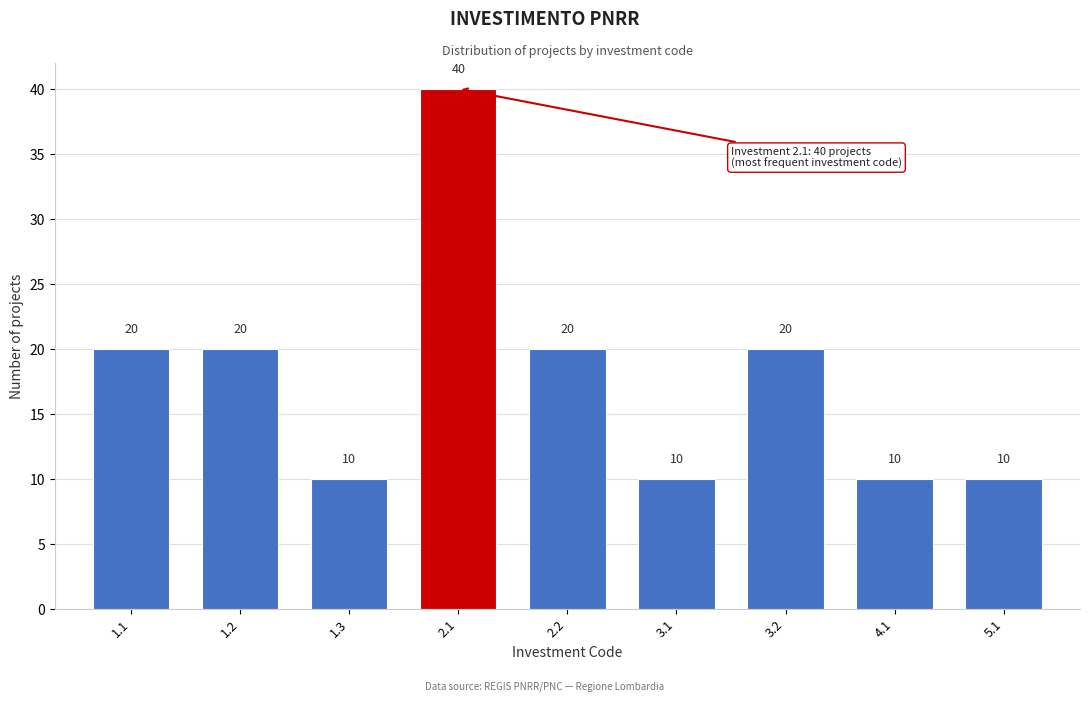

Reading right to left, what are all the values shown in this chart?

10	10	20	10	20	40	10	20	20